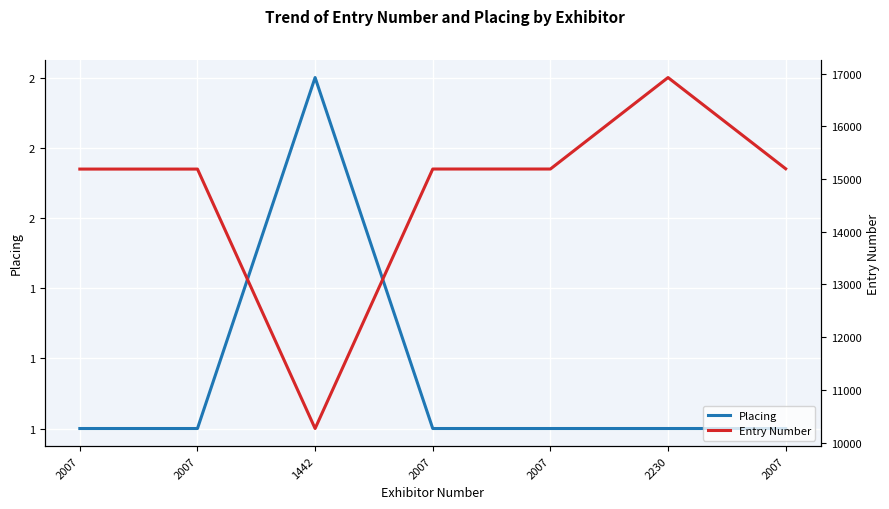

What is the difference between the second highest and second lowest values in the Entry Number series?

6